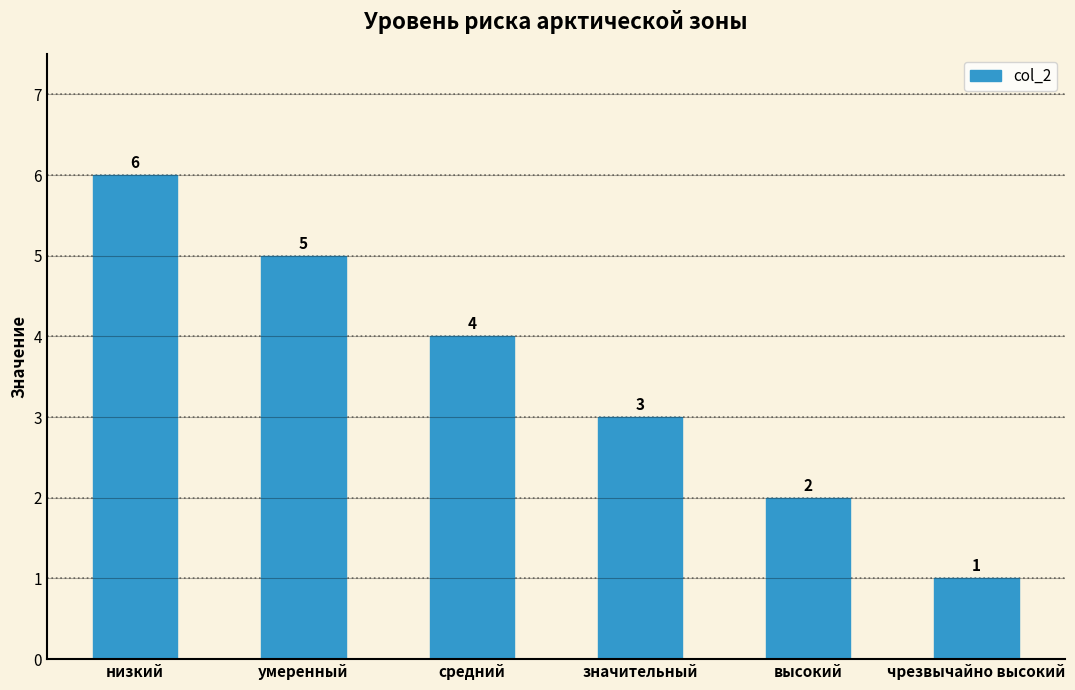

The chart shows a value of 1 at чрезвычайно высокий. True or false?

True